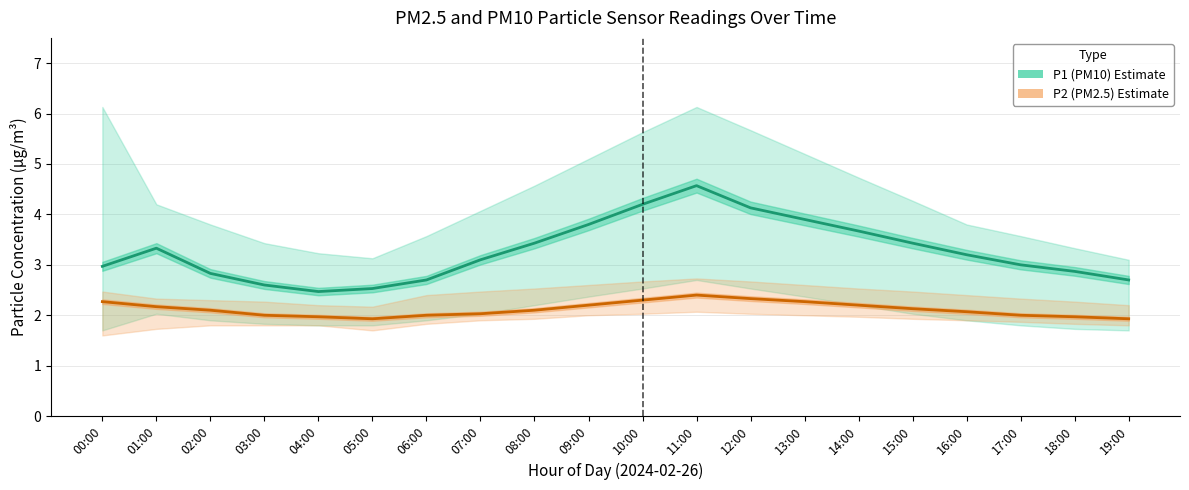

Read the P2 (PM2.5) – Estimate value at 03:00.

2.0